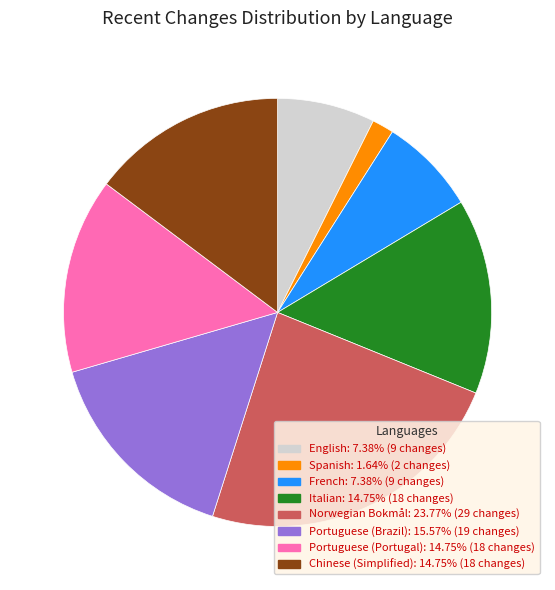

Count the number of slices in the pie.

8